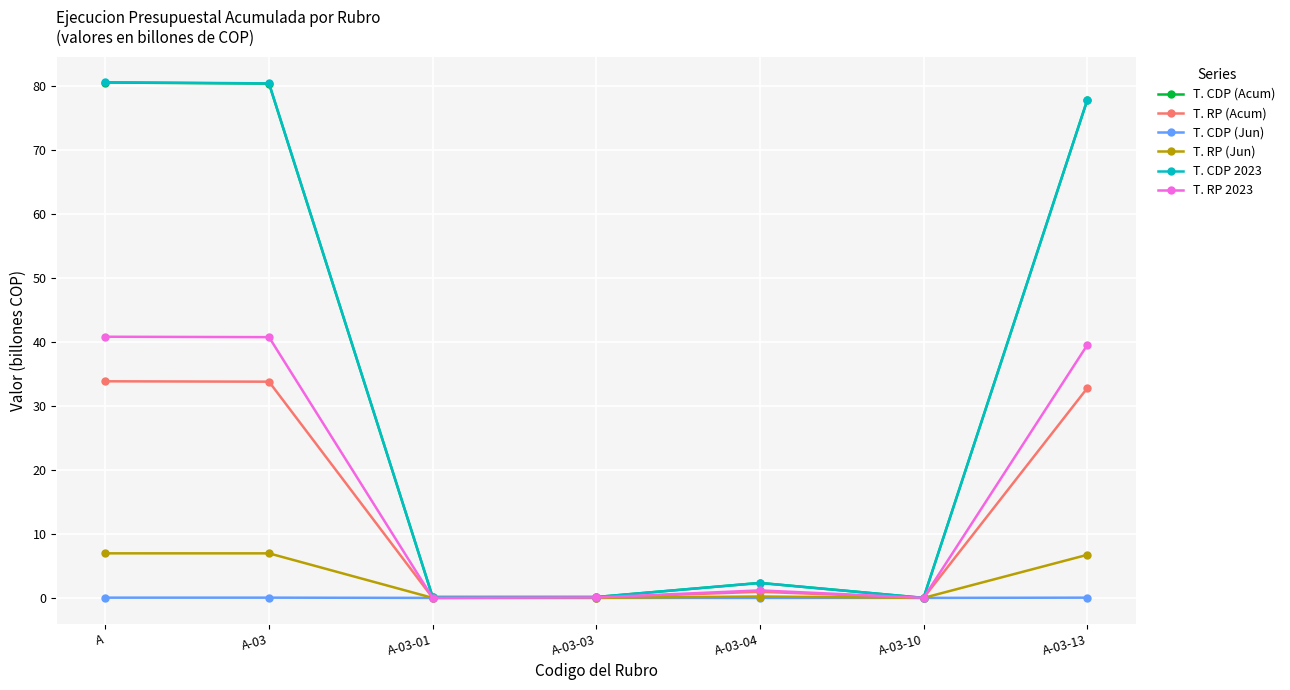

What is the total value across all series at A-03-03?

0.4